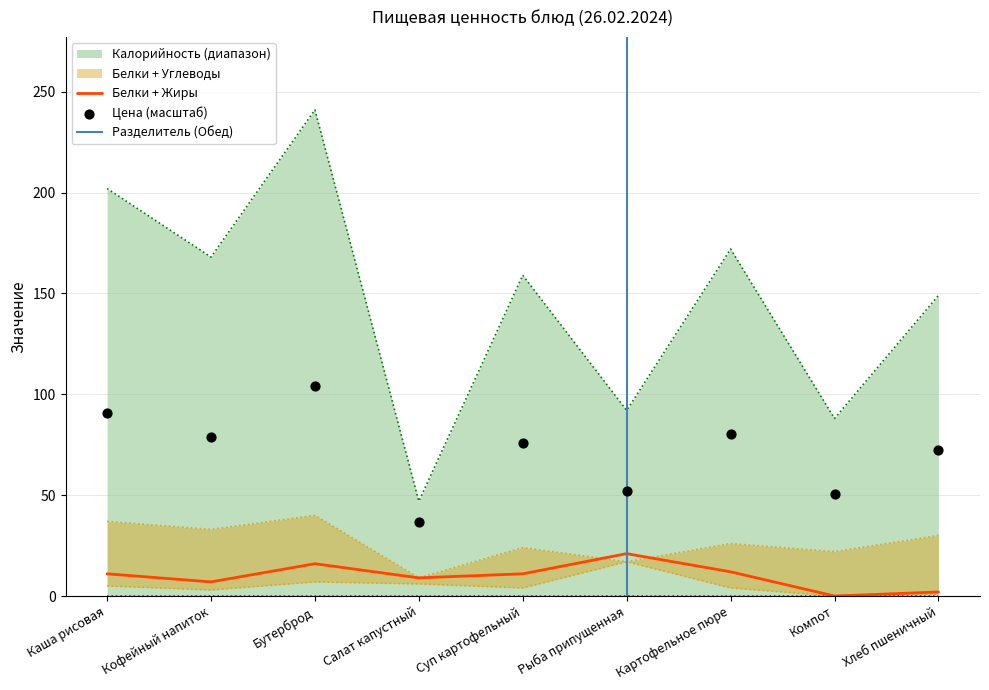

Which series has the largest total across all categories?

Калорийность